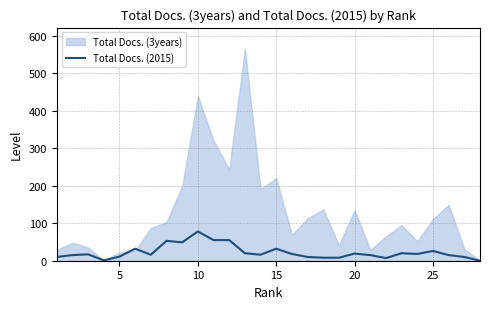

The Total Docs. (2015) series shows 26 at 25. True or false?

True